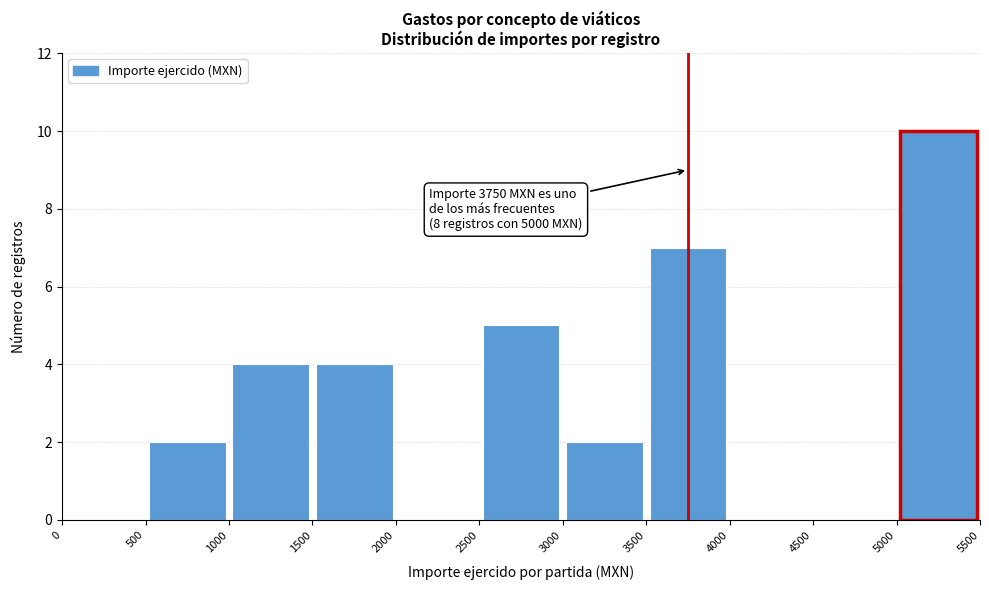

Over which range of the x-axis is the bar tallest?

5000 to 5500